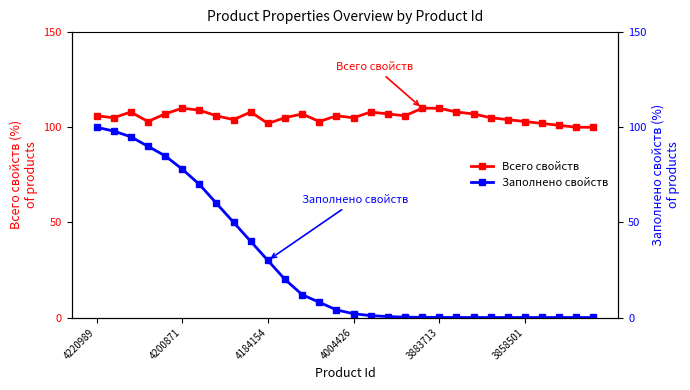

What is the minimum value for Всего свойств?

100